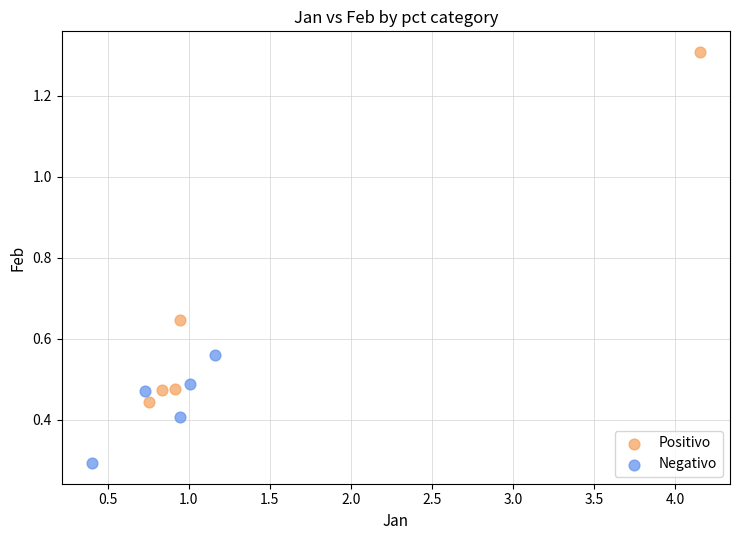

Which series reaches the minimum Y coordinate?

Negativo